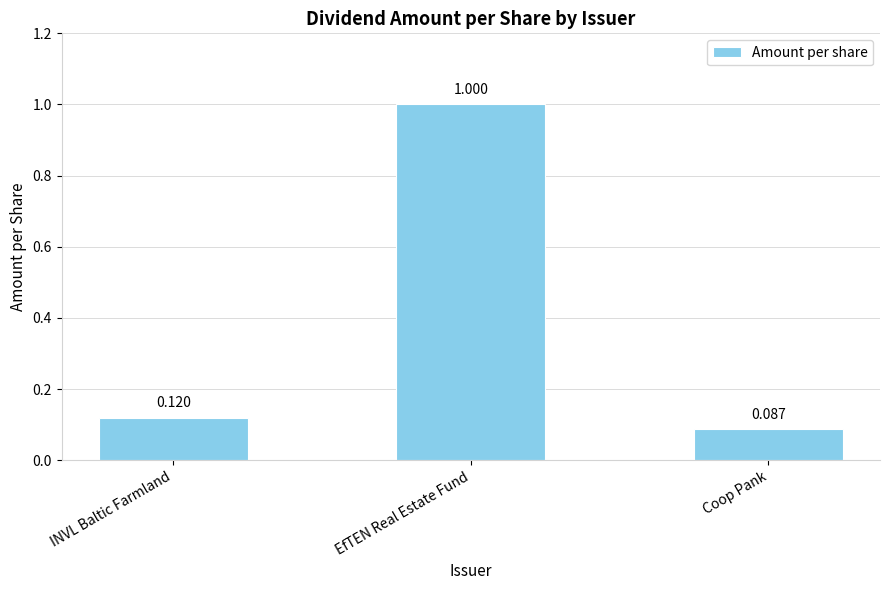

The chart shows a value of 0.0 at INVL Baltic Farmland. True or false?

False